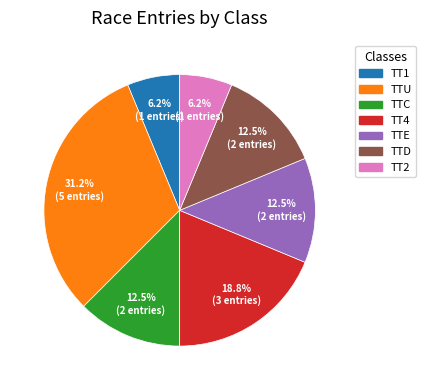

Which category has the biggest portion of the pie?

TTU